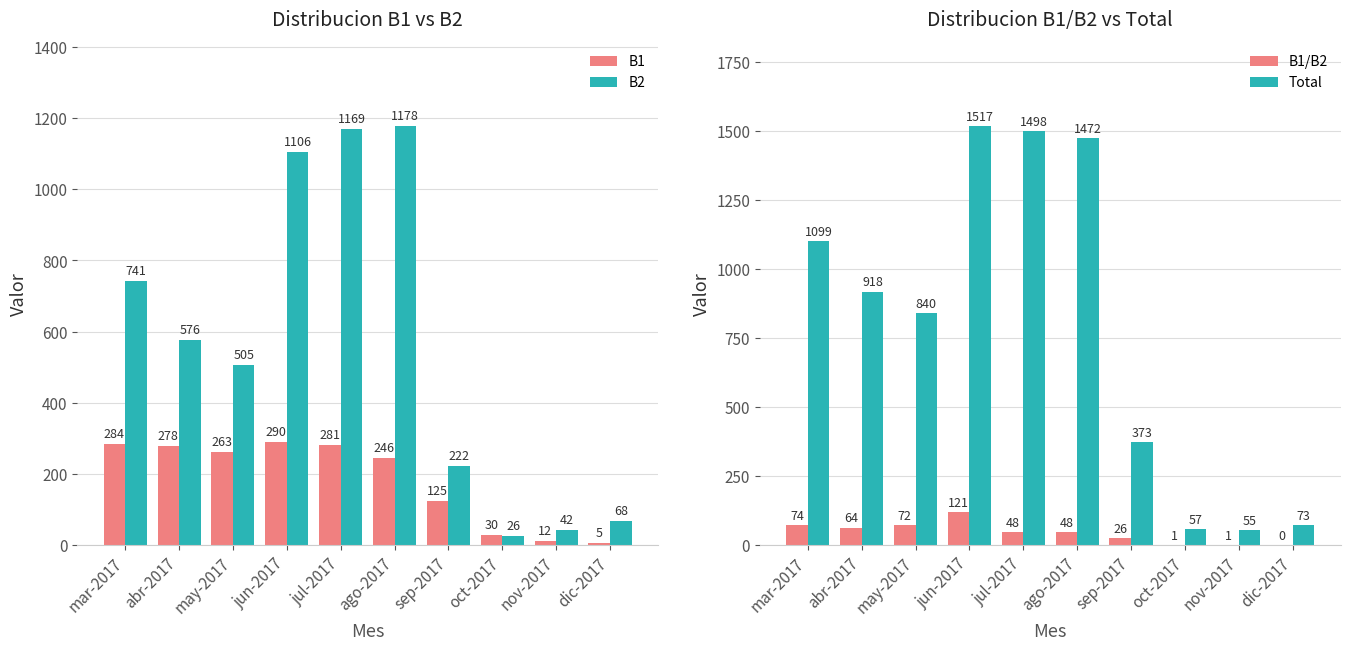

Which series has the largest range (max minus min)?

Total